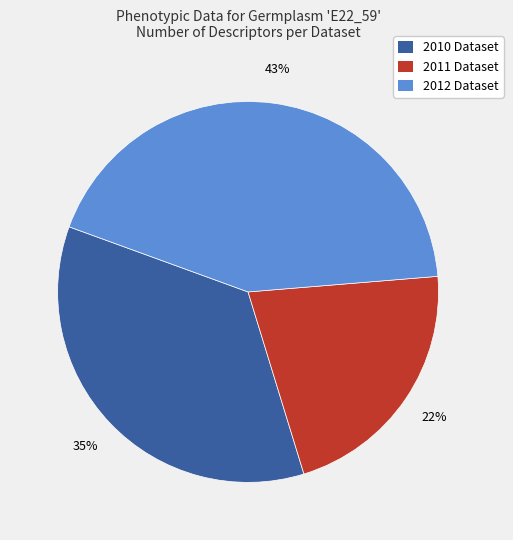

How many slices are in this pie chart?

3